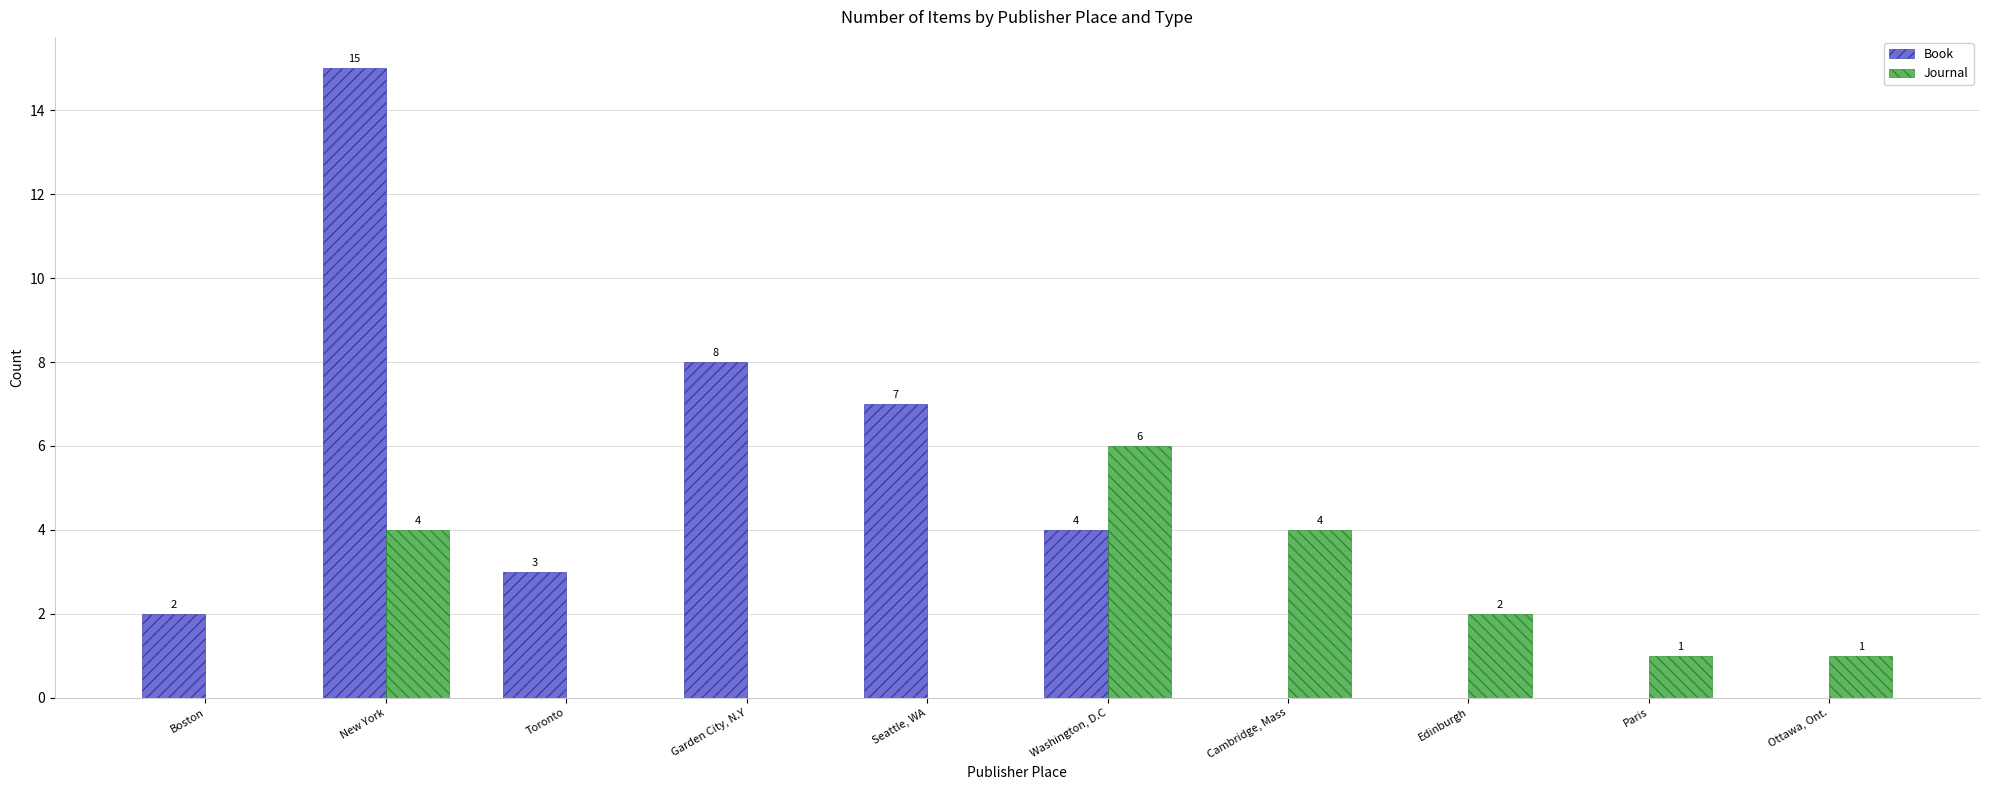

Reading left to right, what are all the values shown in this chart?

Book: 2	15	3	8	7	4	0	0	0	0
Journal: 0	4	0	0	0	6	4	2	1	1